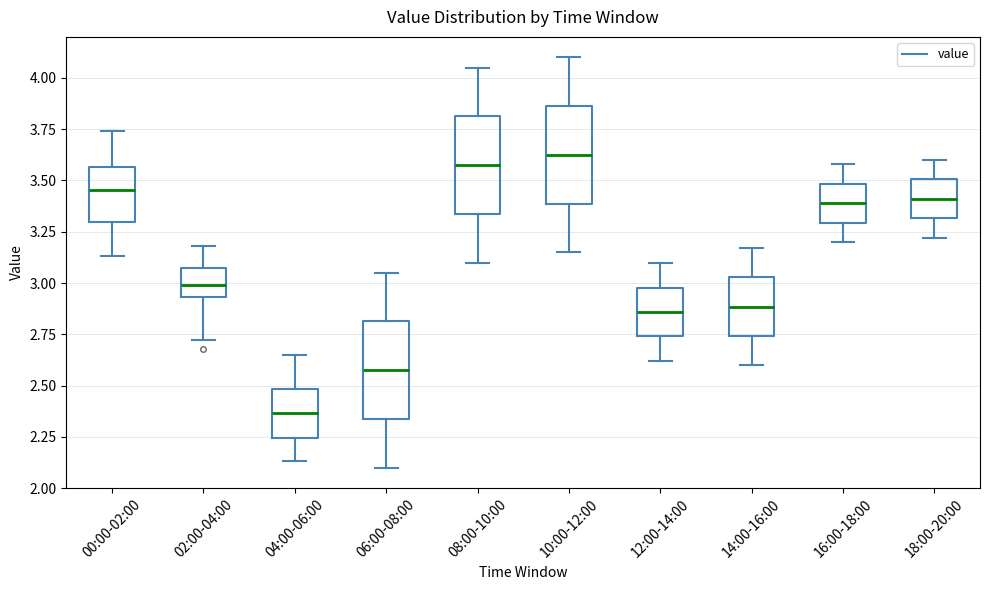

Reading left to right, transcribe this box plot: for each box, give where its median line is, the range the box spans, and where its two whiskers end, as read against the y-axis. The values are not printed on the chart, so give them approximately, as read against the axis.

00:00-02:00: median 3.45, box 3.30 to 3.55, whiskers 3.15 to 3.75
02:00-04:00: median 3.00, box 2.95 to 3.10, whiskers 2.70 to 3.20
04:00-06:00: median 2.35, box 2.25 to 2.50, whiskers 2.15 to 2.65
06:00-08:00: median 2.60, box 2.35 to 2.80, whiskers 2.10 to 3.05
08:00-10:00: median 3.60, box 3.35 to 3.80, whiskers 3.10 to 4.05
10:00-12:00: median 3.65, box 3.40 to 3.85, whiskers 3.15 to 4.10
12:00-14:00: median 2.85, box 2.75 to 3.00, whiskers 2.60 to 3.10
14:00-16:00: median 2.90, box 2.75 to 3.05, whiskers 2.60 to 3.15
16:00-18:00: median 3.40, box 3.30 to 3.50, whiskers 3.20 to 3.60
18:00-20:00: median 3.40, box 3.30 to 3.50, whiskers 3.20 to 3.60